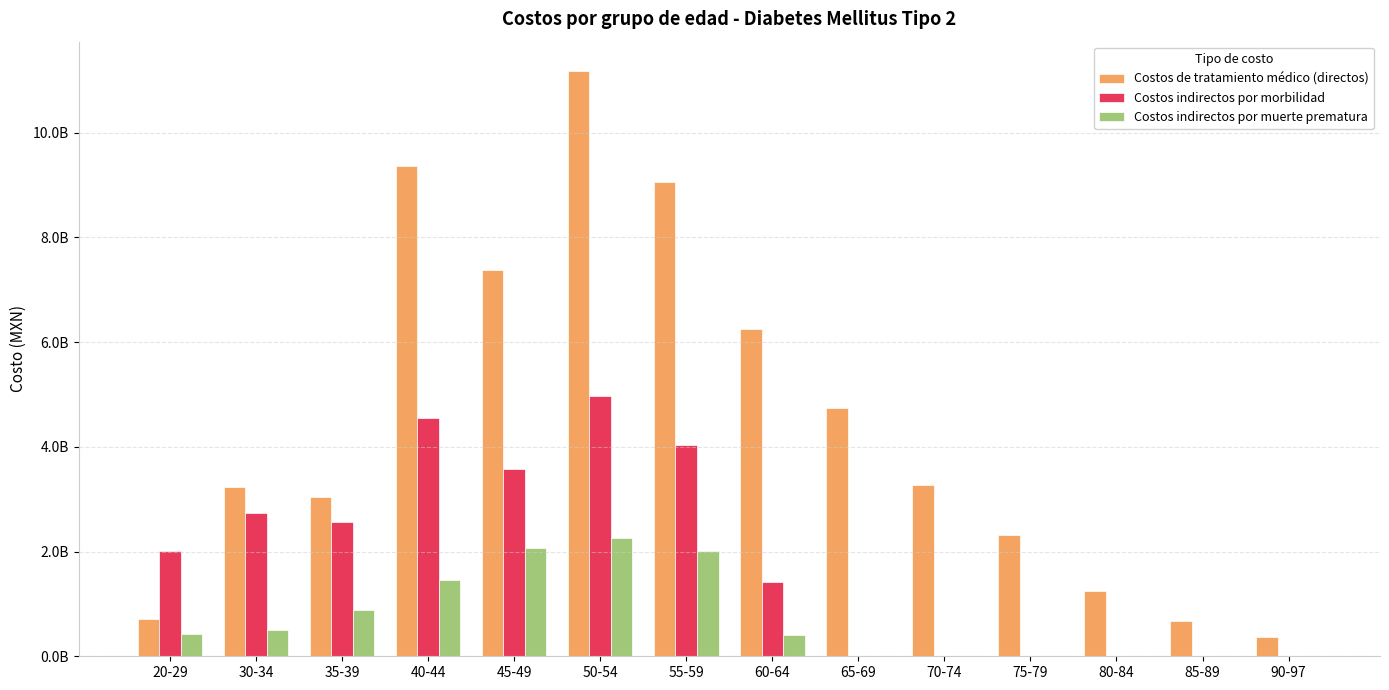

What is the spread (max minus min) of values at 65-69?

4750865029.6